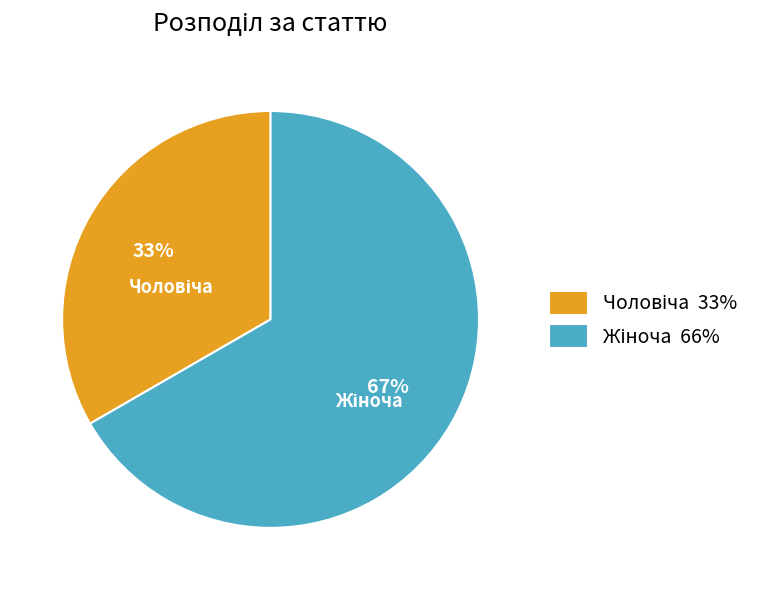

Does any single category account for the majority?

Yes